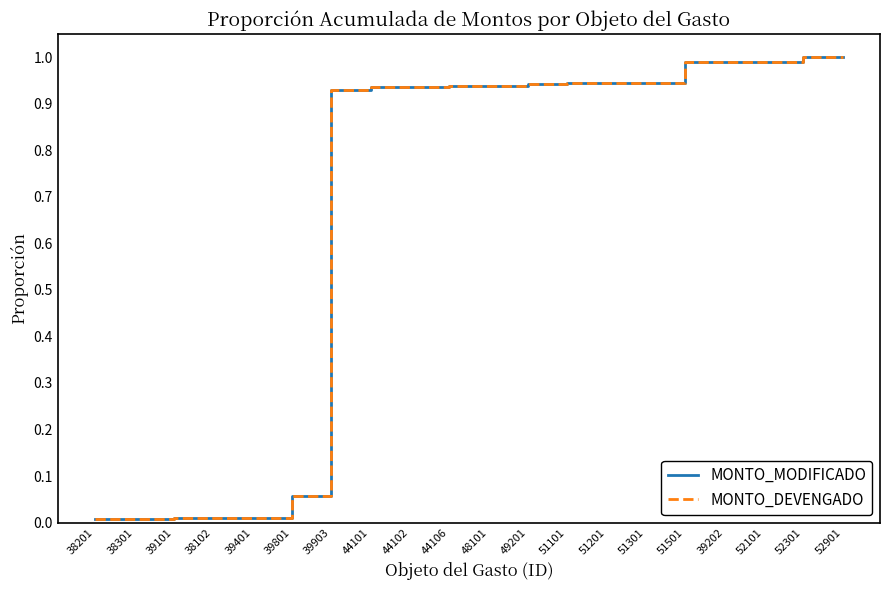

Which series has the largest range (max minus min)?

MONTO_MODIFICADO